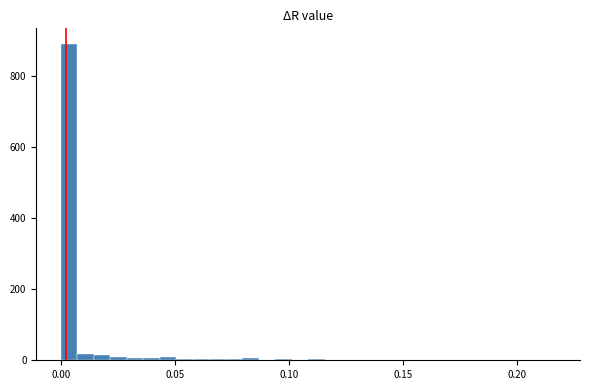

Read against the x-axis, roughly where is the centre of the tallest bar?

0.005